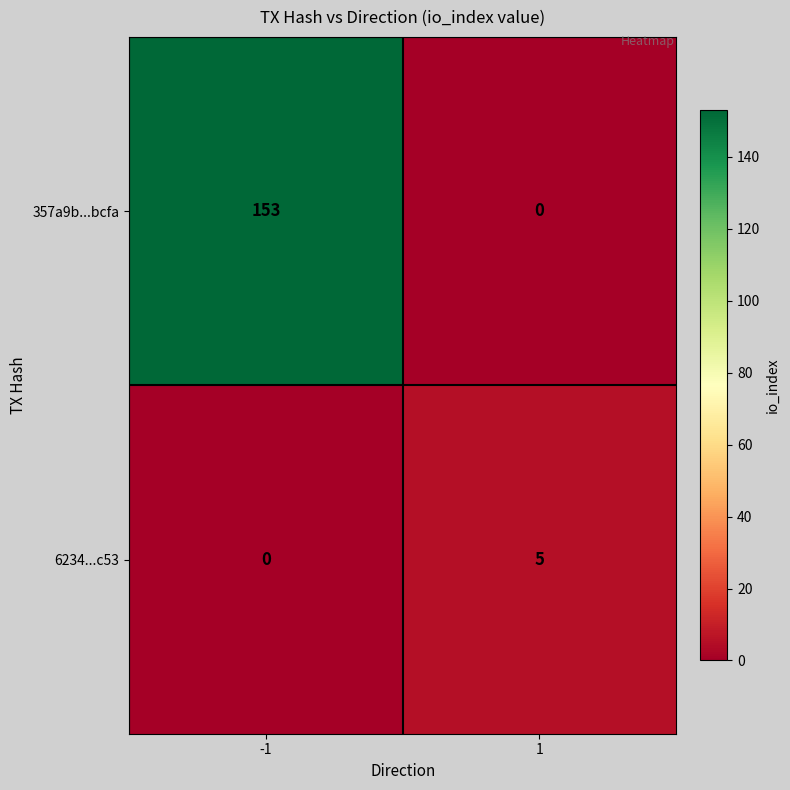

List the series in order of their peak value, highest first.

357a9b...bcfa, 6234...c53